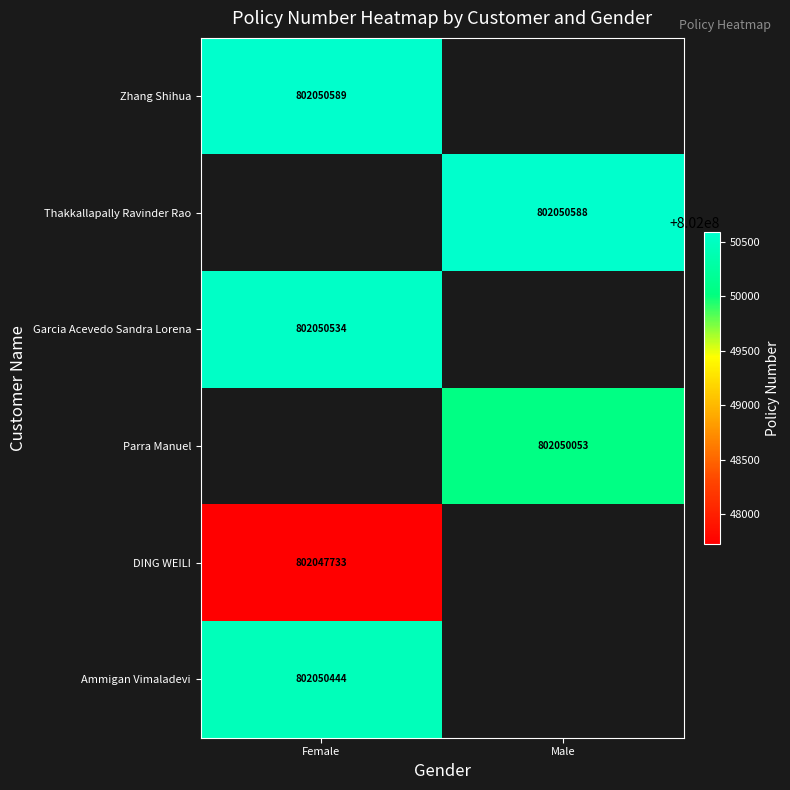

Count the number of data series in this chart.

6